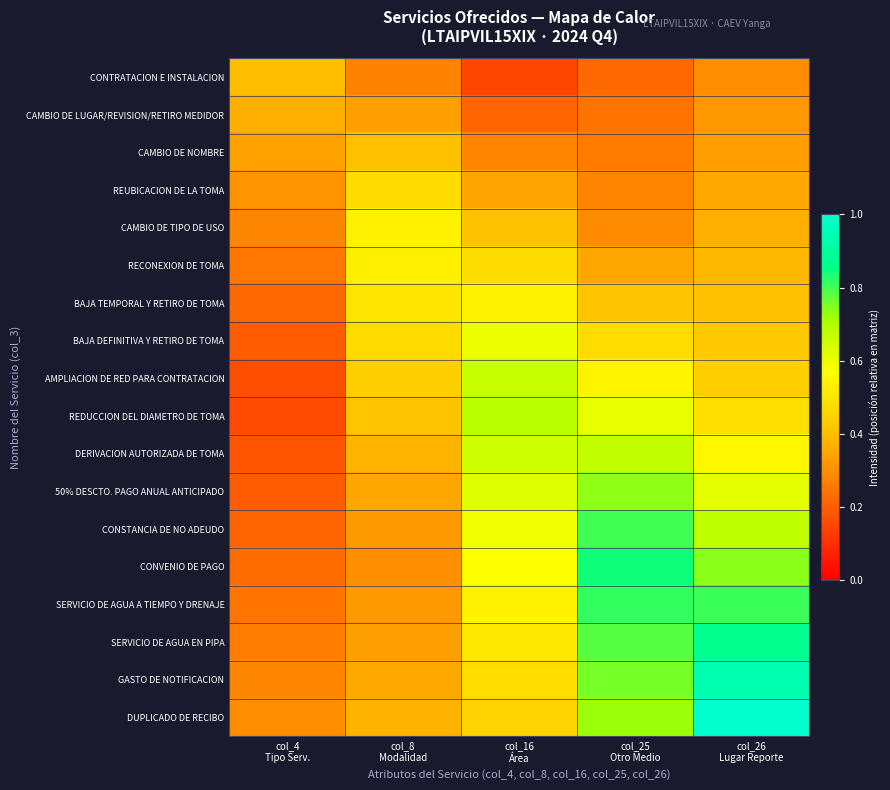

Reading left to right, what are all the values shown in this chart?

CONTRATACION E INSTALACION: col_4
Tipo Serv.=0.4	col_8
Modalidad=0.3	col_16
Área=0.1	col_25
Otro Medio=0.2	col_26
Lugar Reporte=0.3
CAMBIO DE LUGAR/REVISION/RETIRO MEDIDOR: col_4
Tipo Serv.=0.4	col_8
Modalidad=0.3	col_16
Área=0.2	col_25
Otro Medio=0.2	col_26
Lugar Reporte=0.3
CAMBIO DE NOMBRE: col_4
Tipo Serv.=0.3	col_8
Modalidad=0.4	col_16
Área=0.3	col_25
Otro Medio=0.3	col_26
Lugar Reporte=0.3
REUBICACION DE LA TOMA: col_4
Tipo Serv.=0.3	col_8
Modalidad=0.5	col_16
Área=0.3	col_25
Otro Medio=0.3	col_26
Lugar Reporte=0.4
CAMBIO DE TIPO DE USO: col_4
Tipo Serv.=0.3	col_8
Modalidad=0.5	col_16
Área=0.4	col_25
Otro Medio=0.3	col_26
Lugar Reporte=0.4
RECONEXION DE TOMA: col_4
Tipo Serv.=0.3	col_8
Modalidad=0.5	col_16
Área=0.5	col_25
Otro Medio=0.3	col_26
Lugar Reporte=0.4
BAJA TEMPORAL Y RETIRO DE TOMA: col_4
Tipo Serv.=0.2	col_8
Modalidad=0.5	col_16
Área=0.5	col_25
Otro Medio=0.4	col_26
Lugar Reporte=0.4
BAJA DEFINITIVA Y RETIRO DE TOMA: col_4
Tipo Serv.=0.2	col_8
Modalidad=0.5	col_16
Área=0.6	col_25
Otro Medio=0.5	col_26
Lugar Reporte=0.4
AMPLIACION DE RED PARA CONTRATACION: col_4
Tipo Serv.=0.2	col_8
Modalidad=0.4	col_16
Área=0.7	col_25
Otro Medio=0.5	col_26
Lugar Reporte=0.4
REDUCCION DEL DIAMETRO DE TOMA: col_4
Tipo Serv.=0.2	col_8
Modalidad=0.4	col_16
Área=0.7	col_25
Otro Medio=0.6	col_26
Lugar Reporte=0.5
DERIVACION AUTORIZADA DE TOMA: col_4
Tipo Serv.=0.2	col_8
Modalidad=0.4	col_16
Área=0.7	col_25
Otro Medio=0.7	col_26
Lugar Reporte=0.5
50% DESCTO. PAGO ANUAL ANTICIPADO: col_4
Tipo Serv.=0.2	col_8
Modalidad=0.4	col_16
Área=0.6	col_25
Otro Medio=0.7	col_26
Lugar Reporte=0.6
CONSTANCIA DE NO ADEUDO: col_4
Tipo Serv.=0.2	col_8
Modalidad=0.3	col_16
Área=0.6	col_25
Otro Medio=0.8	col_26
Lugar Reporte=0.7
CONVENIO DE PAGO: col_4
Tipo Serv.=0.2	col_8
Modalidad=0.3	col_16
Área=0.6	col_25
Otro Medio=0.8	col_26
Lugar Reporte=0.7
SERVICIO DE AGUA A TIEMPO Y DRENAJE: col_4
Tipo Serv.=0.2	col_8
Modalidad=0.3	col_16
Área=0.5	col_25
Otro Medio=0.8	col_26
Lugar Reporte=0.8
SERVICIO DE AGUA EN PIPA: col_4
Tipo Serv.=0.3	col_8
Modalidad=0.3	col_16
Área=0.5	col_25
Otro Medio=0.8	col_26
Lugar Reporte=0.9
GASTO DE NOTIFICACION: col_4
Tipo Serv.=0.3	col_8
Modalidad=0.4	col_16
Área=0.5	col_25
Otro Medio=0.8	col_26
Lugar Reporte=0.9
DUPLICADO DE RECIBO: col_4
Tipo Serv.=0.3	col_8
Modalidad=0.4	col_16
Área=0.4	col_25
Otro Medio=0.7	col_26
Lugar Reporte=1.0